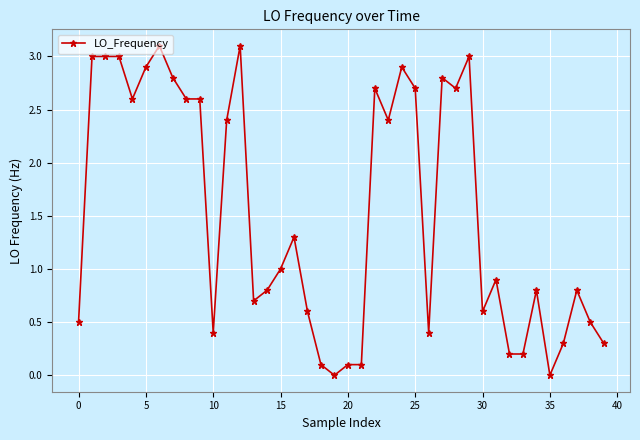

What is the difference between the maximum and second lowest values?

3.1